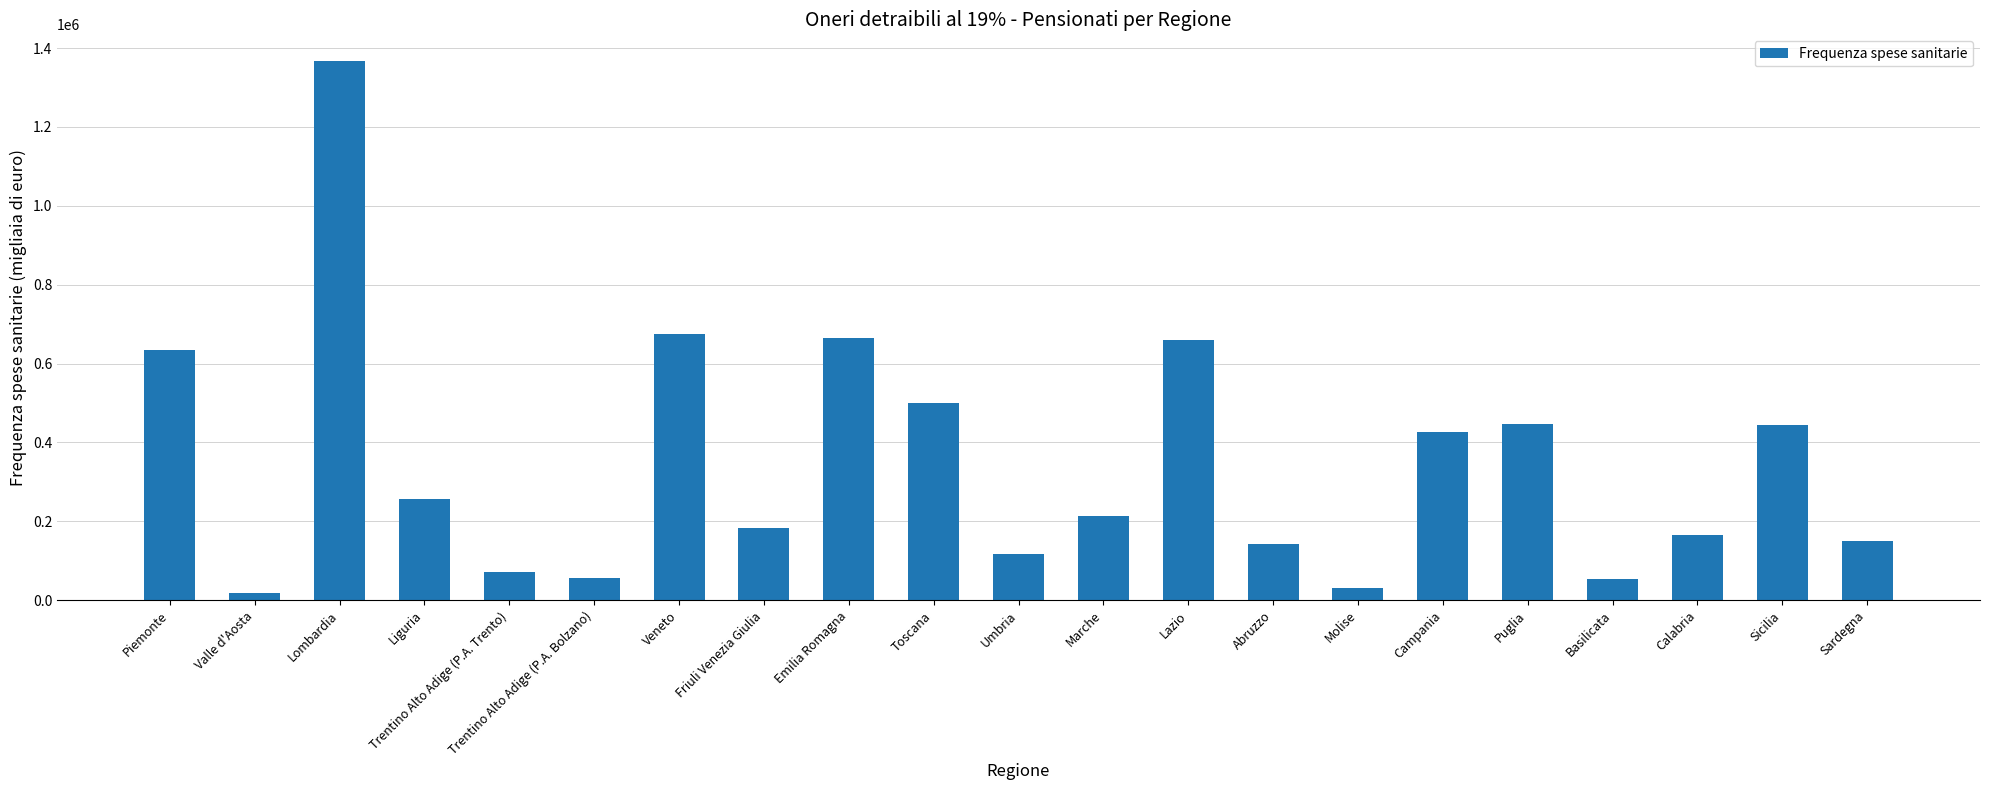

Between Puglia and Basilicata, which is larger?

Puglia